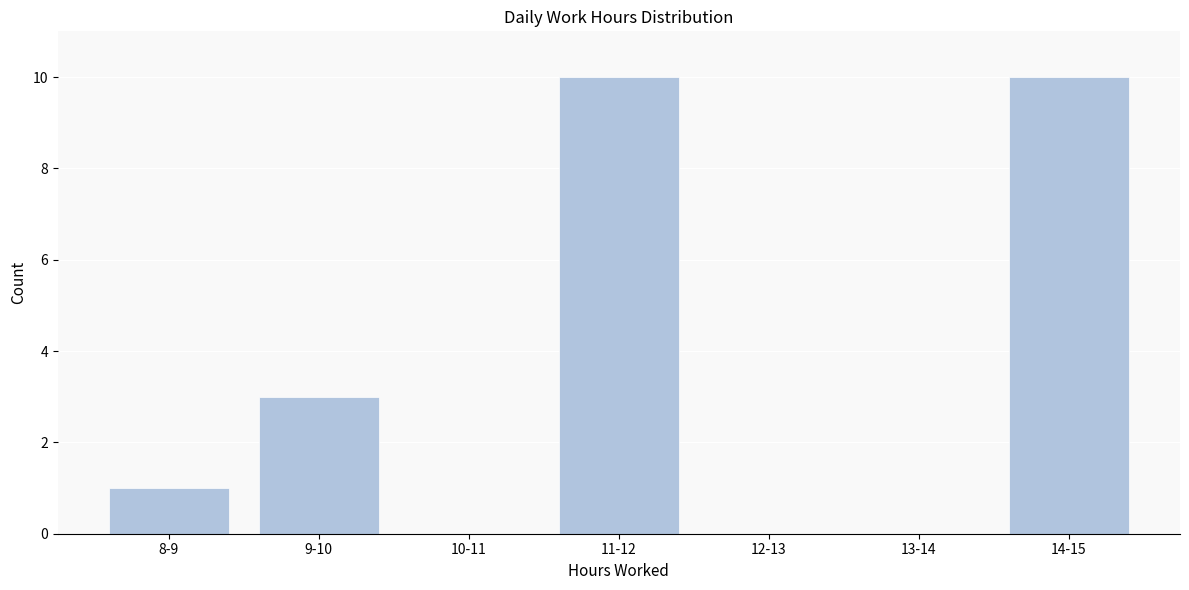

Reading left to right, transcribe all the data shown in this chart.

8-9=1	9-10=3	10-11=0	11-12=10	12-13=0	13-14=0	14-15=10